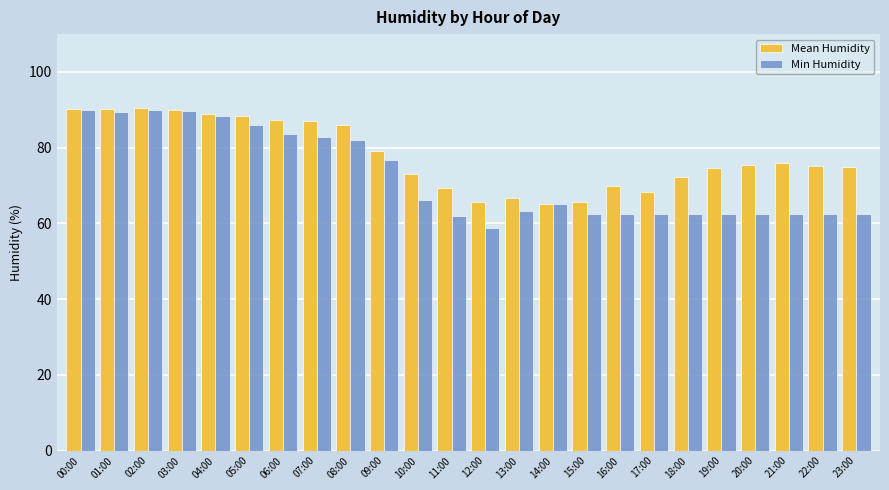

What is the sum of the Min Humidity values at 00:00 and 03:00?

179.7